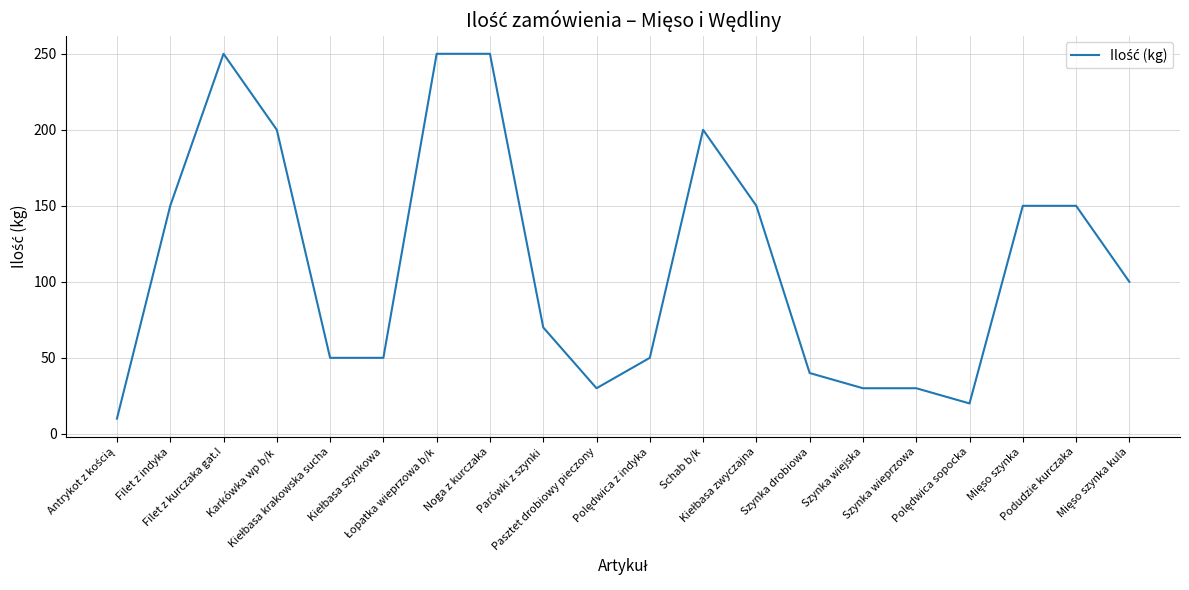

How many lines are shown in the chart?

1